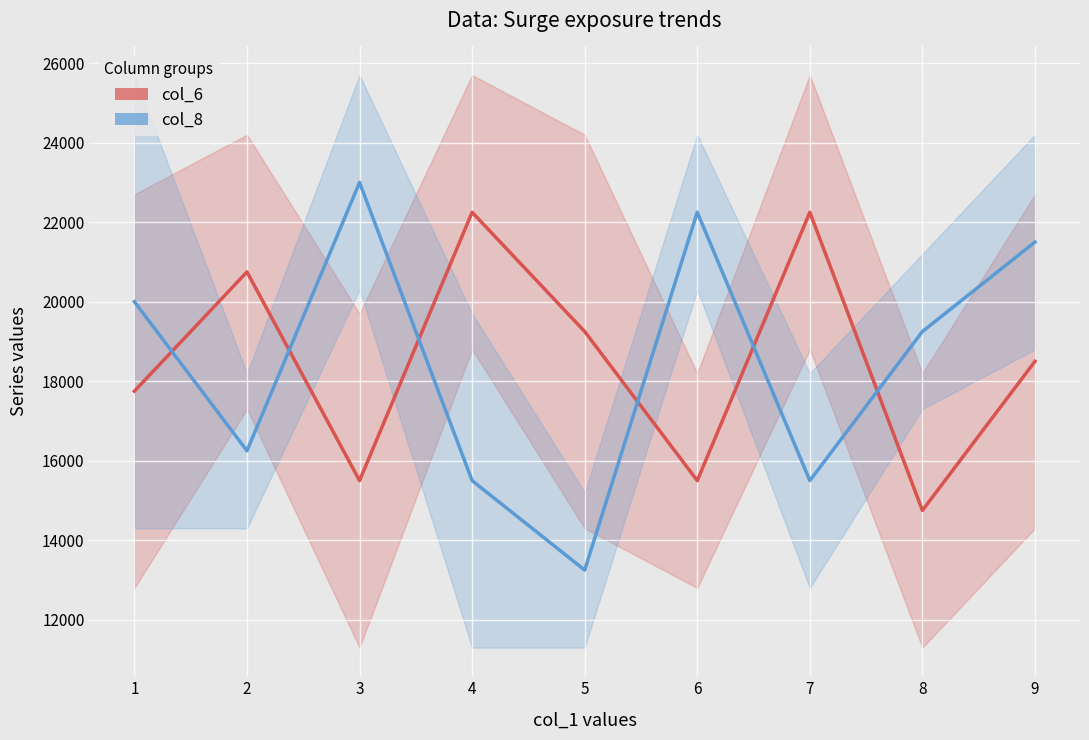

What are all the series names shown in the legend?

col_6, col_8